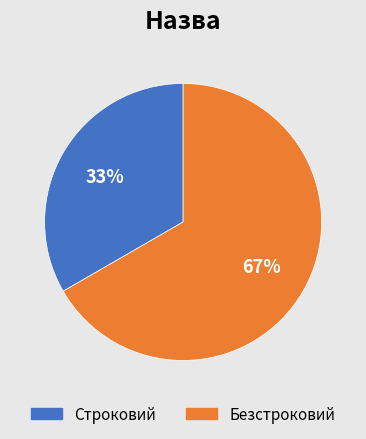

Which slice represents more than half of the pie?

Безстроковий